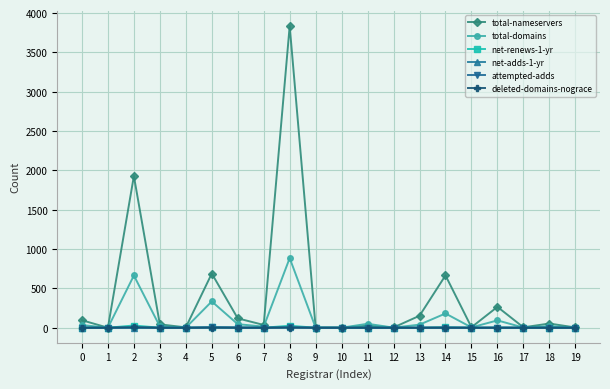

Which series has the largest range (max minus min)?

total-nameservers